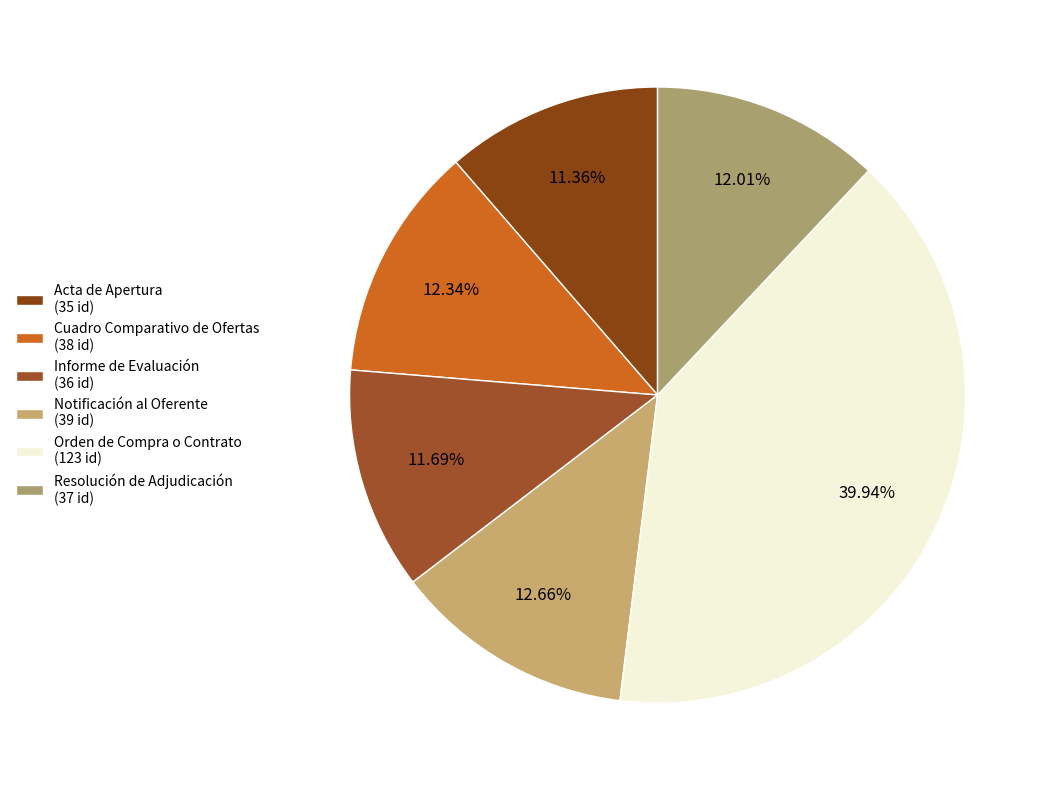

To the nearest percent, what portion does Resolución de Adjudicación represent?

12%